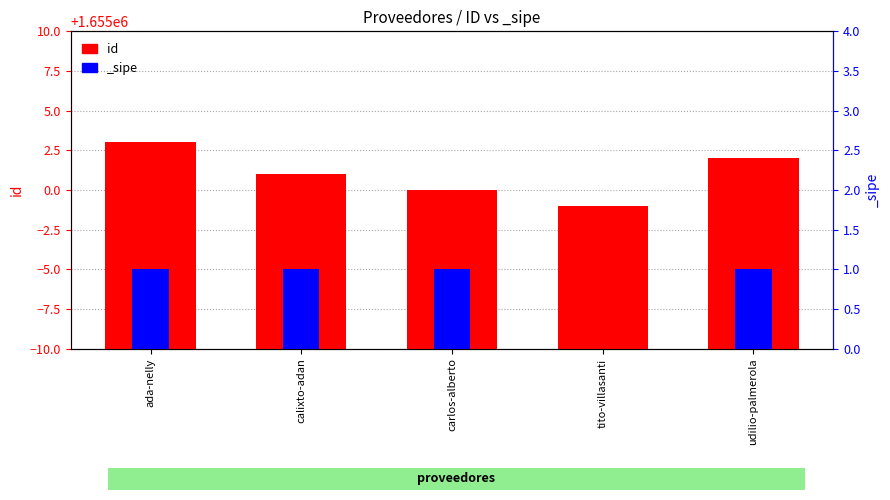

Approximately how many times larger is the value at tito-villasanti compared to carlos-alberto?

1.0